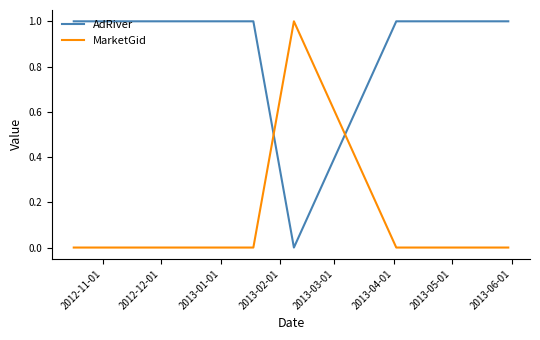

List the series in order of their overall mean, highest first.

AdRiver, MarketGid